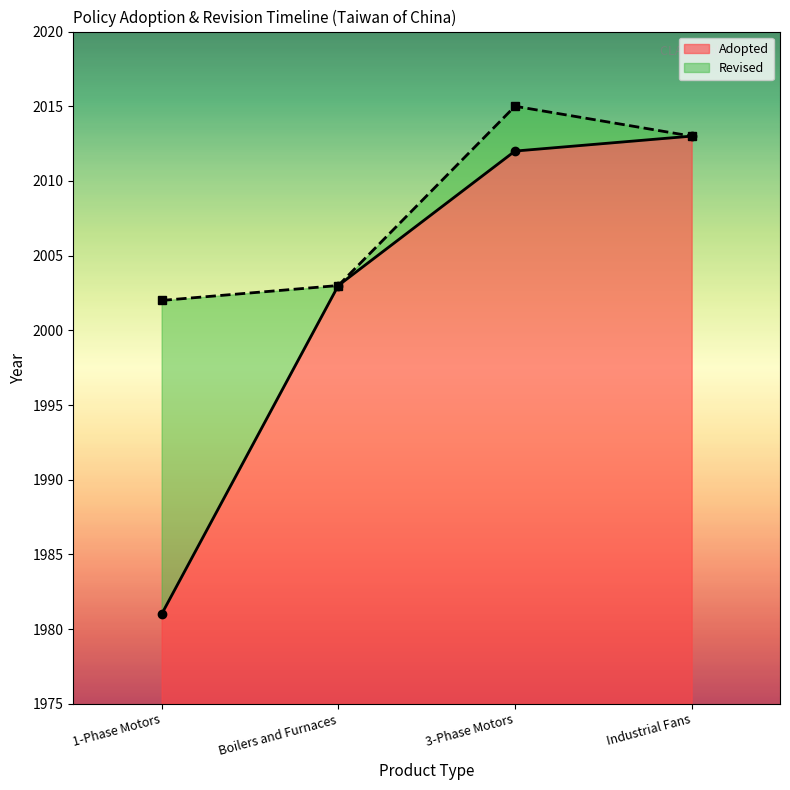

Which label corresponds to the smallest value in the chart?

1-Phase Motors